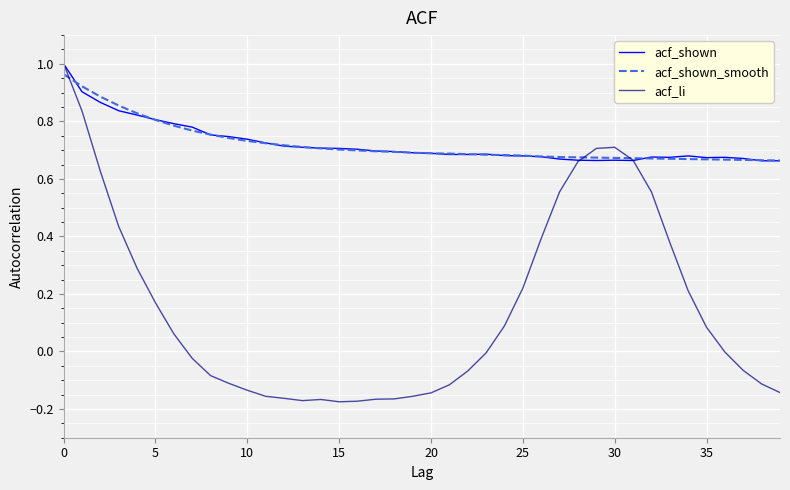

Which series has the widest spread of values?

acf_li